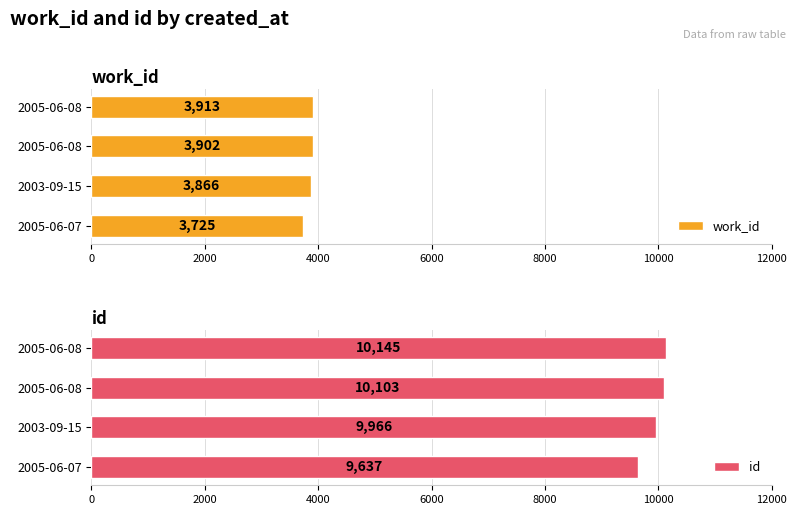

Which series has the largest total across all categories?

id